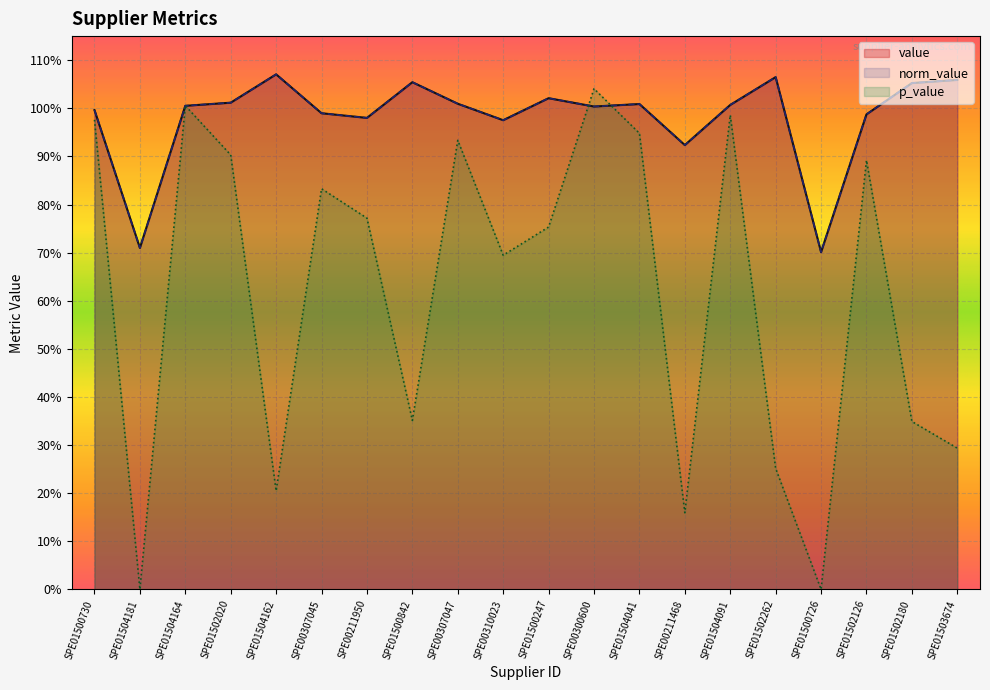

True or false: value and norm_value intersect in this chart.

False